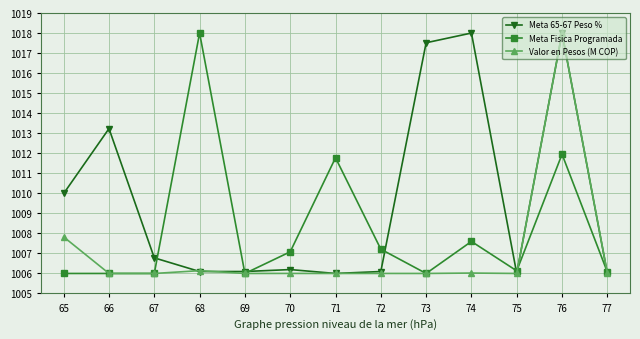

What is the value of the Meta 65-67 Peso % point at the 5th from the left?

1006.1